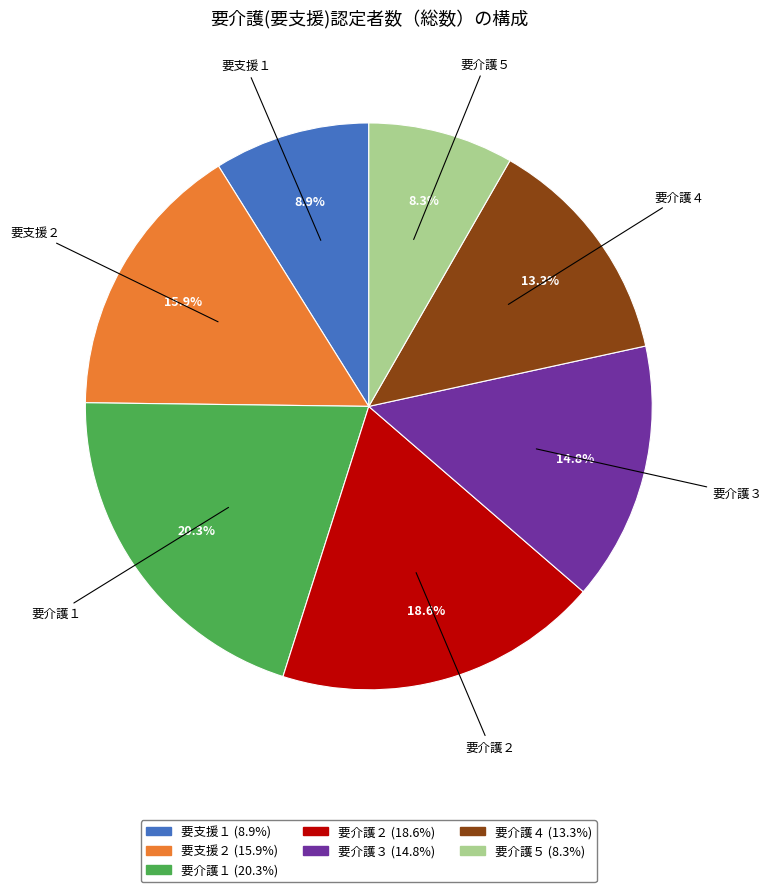

Does 要介護２ represent more than half of the total?

No